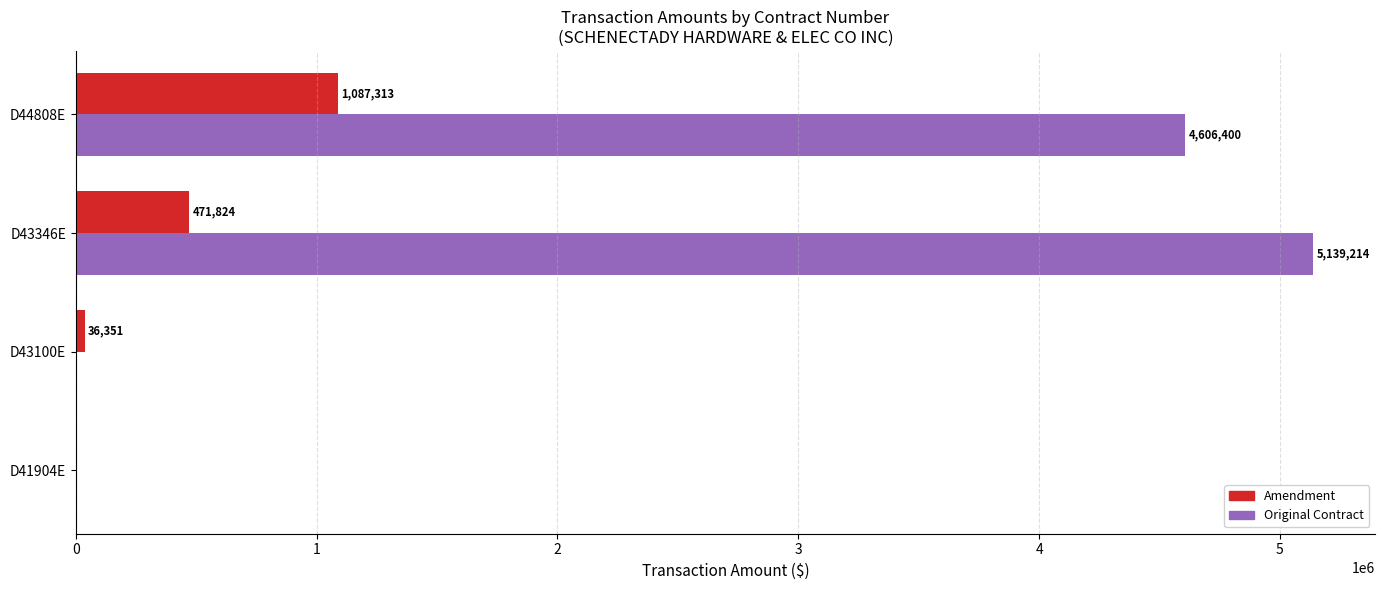

Between D41904E and D43346E, which series saw the biggest shift?

Original Contract